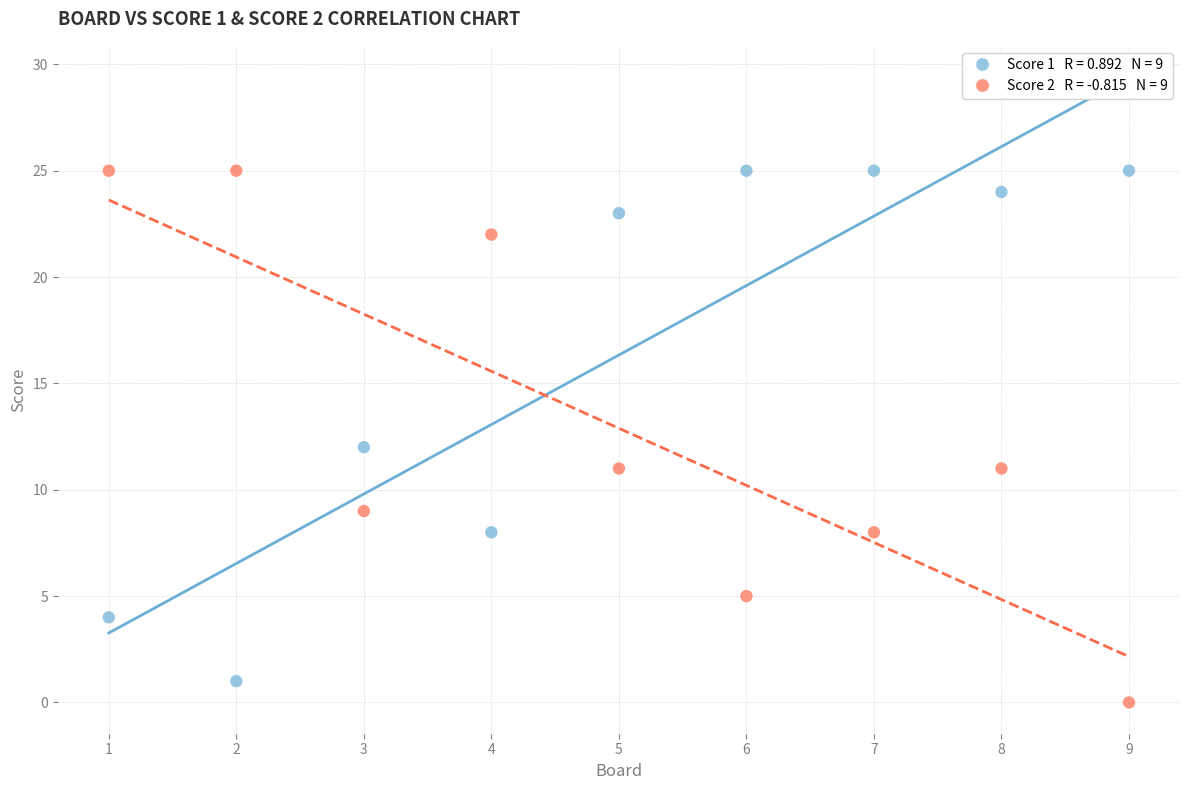

Across all data points, what is the range of X values (max minus min)?

8